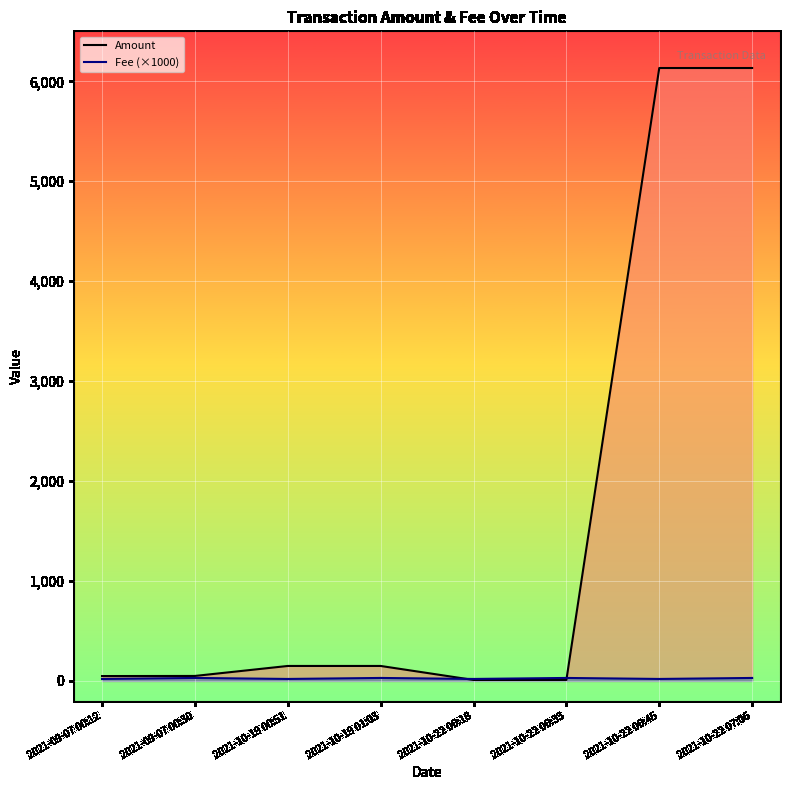

What is the value of the Amount point at the 4th from the left?

150.0